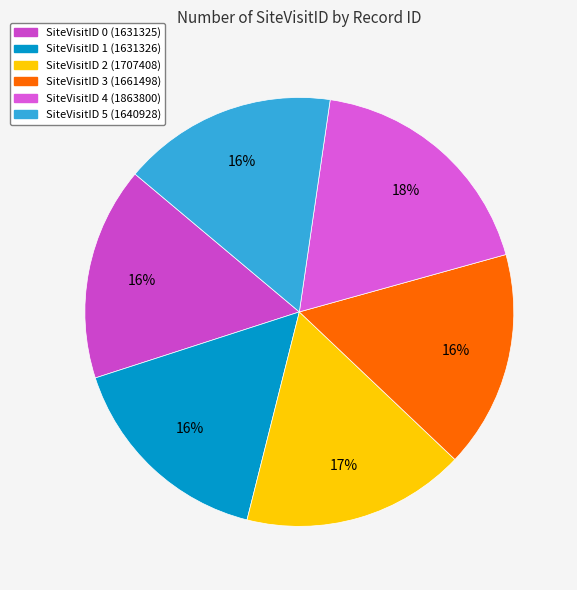

How many slices are in this pie chart?

6